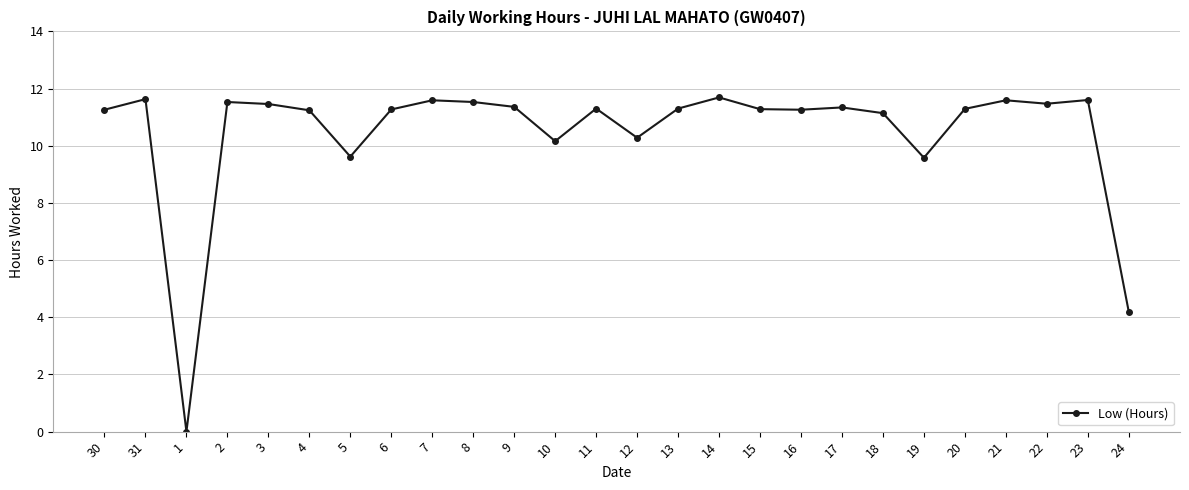

What is the greatest value displayed?

11.7